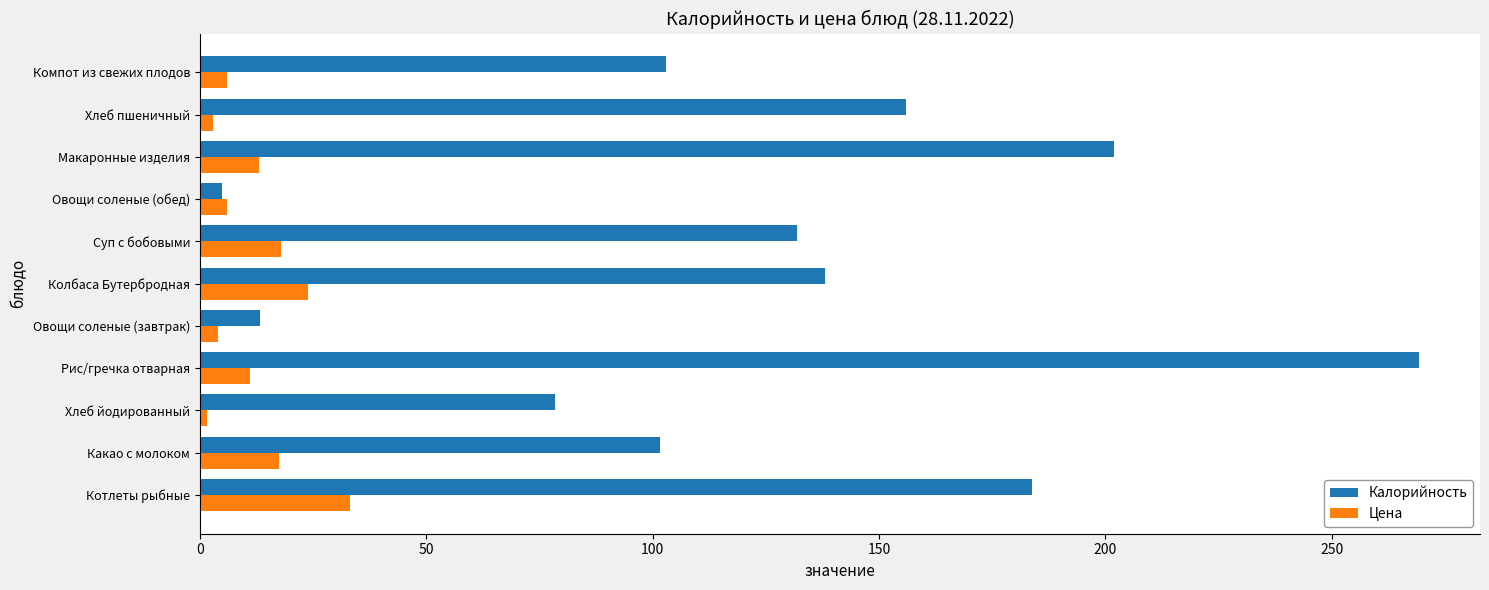

List the series in order of their peak value, highest first.

Калорийность, Цена